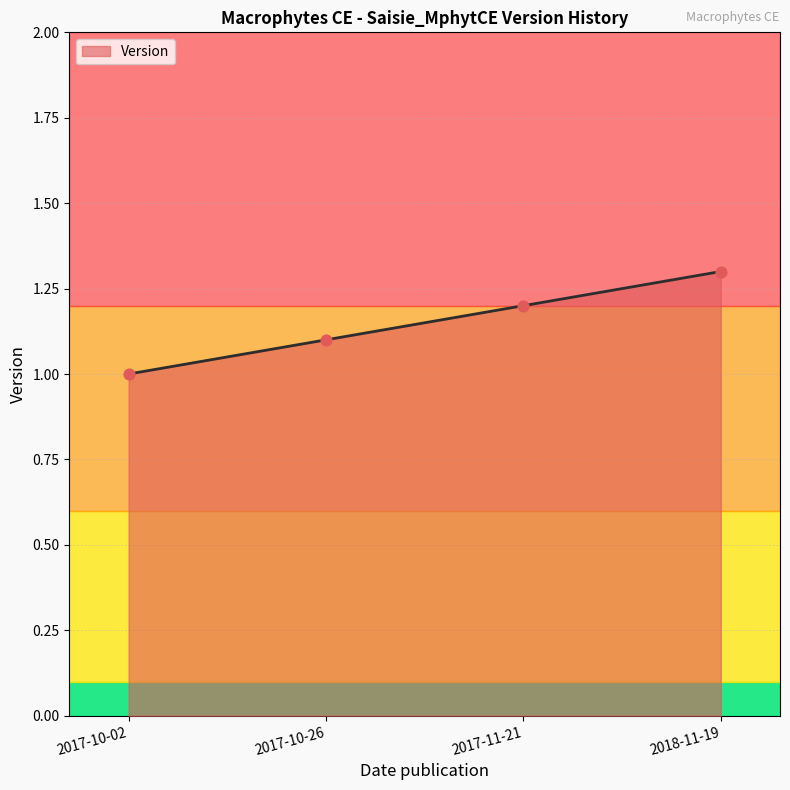

Which has a higher value, 2018-11-19 or 2017-11-21?

2018-11-19